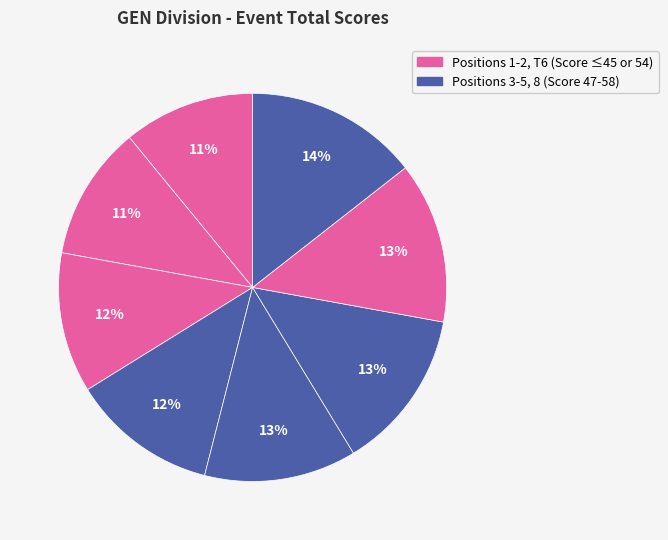

Count the number of slices in the pie.

8